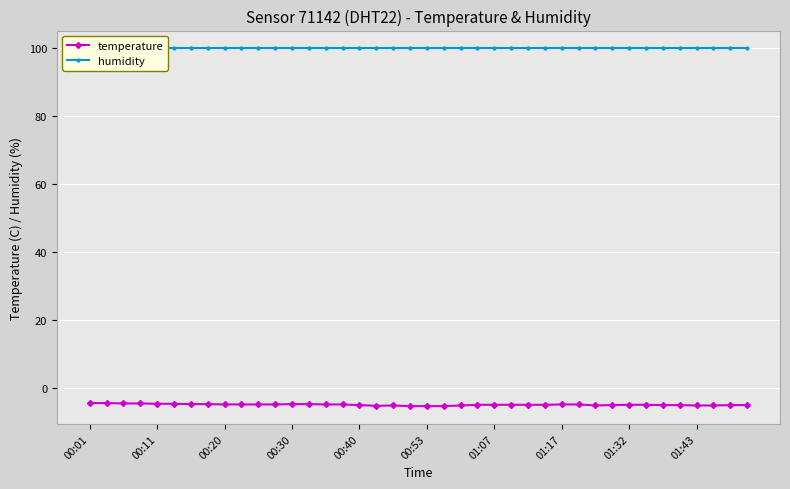

At which label is humidity closest to 99?

00:01